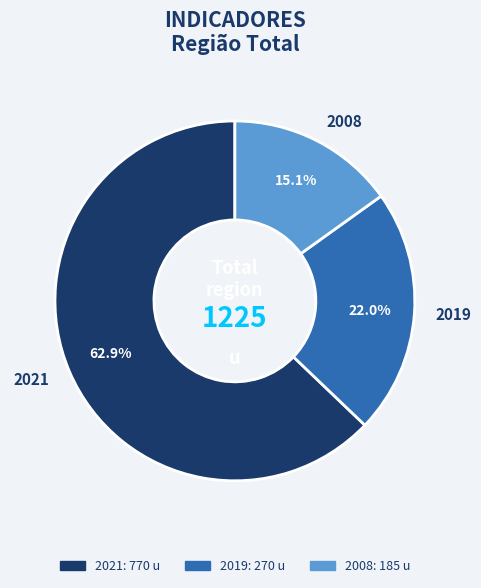

To the nearest percent, what percentage of the pie is 2008?

15%